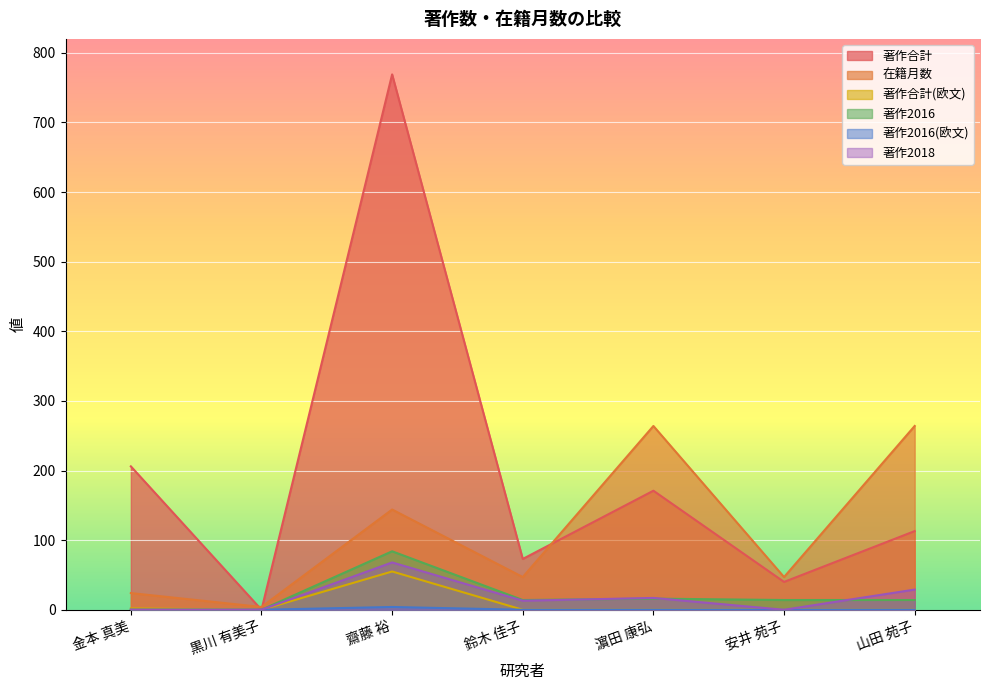

Is the value of 著作合計 at 金本 真美 greater than the value of 著作2016(欧文) at 金本 真美?

Yes